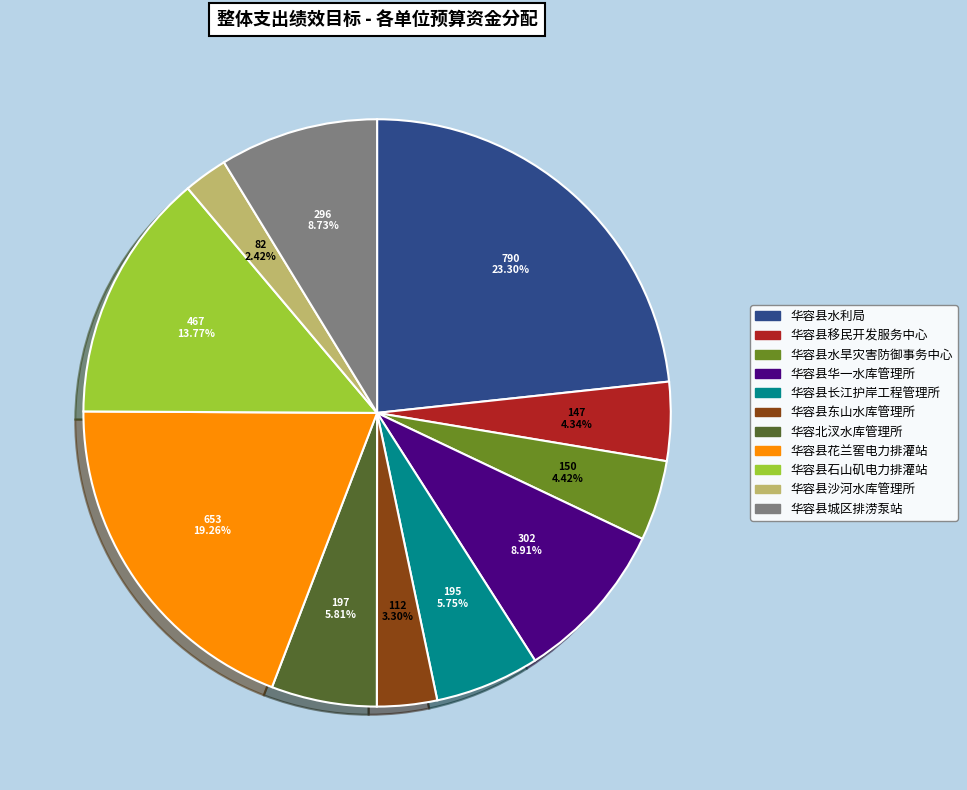

To the nearest percent, what portion does 华容县石山矶电力排灌站 represent?

14%